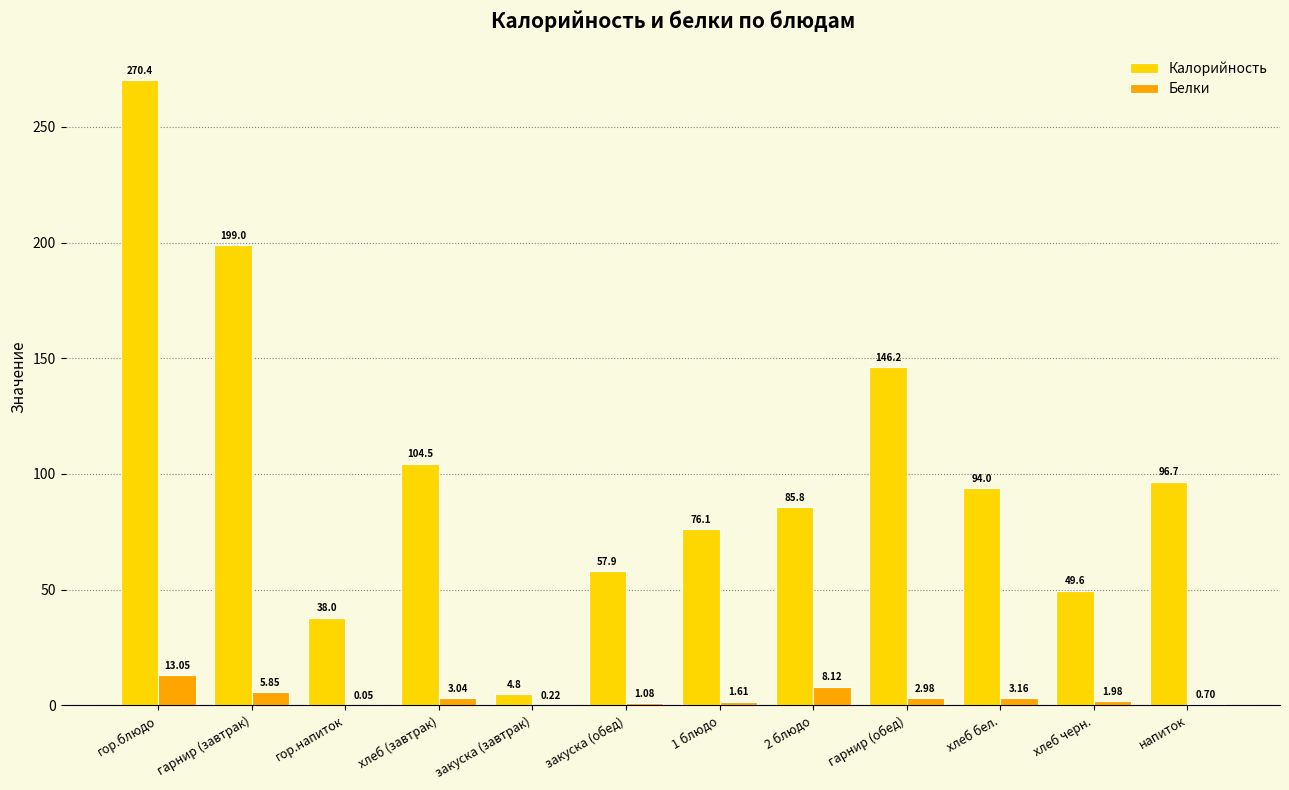

Which series has the largest total across all categories?

Калорийность